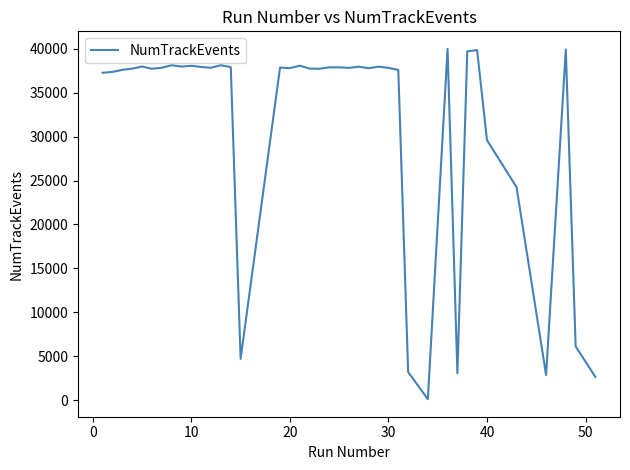

True or false: there are more than 2 points higher than both neighbors.

True